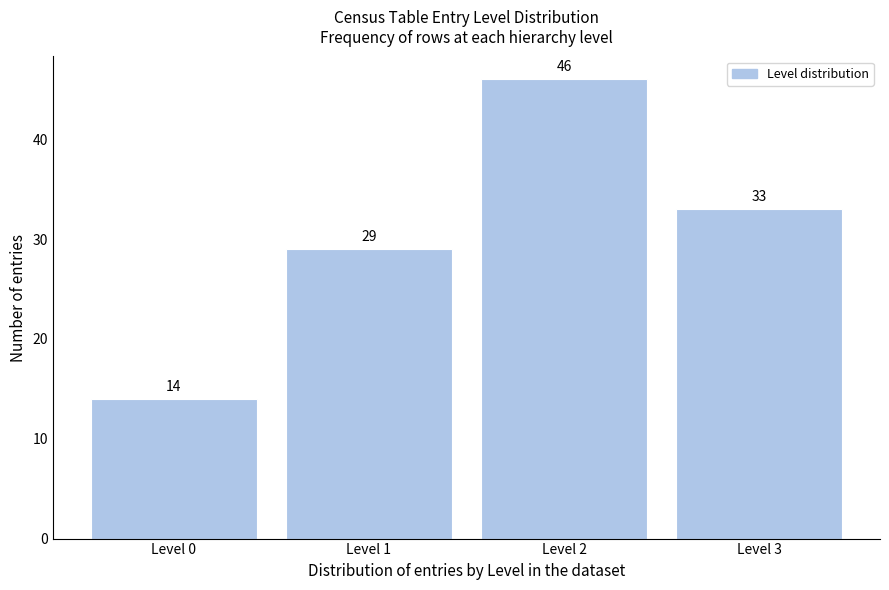

What is the height of the bar covering -0.5 to 0.5 on the x-axis?

14